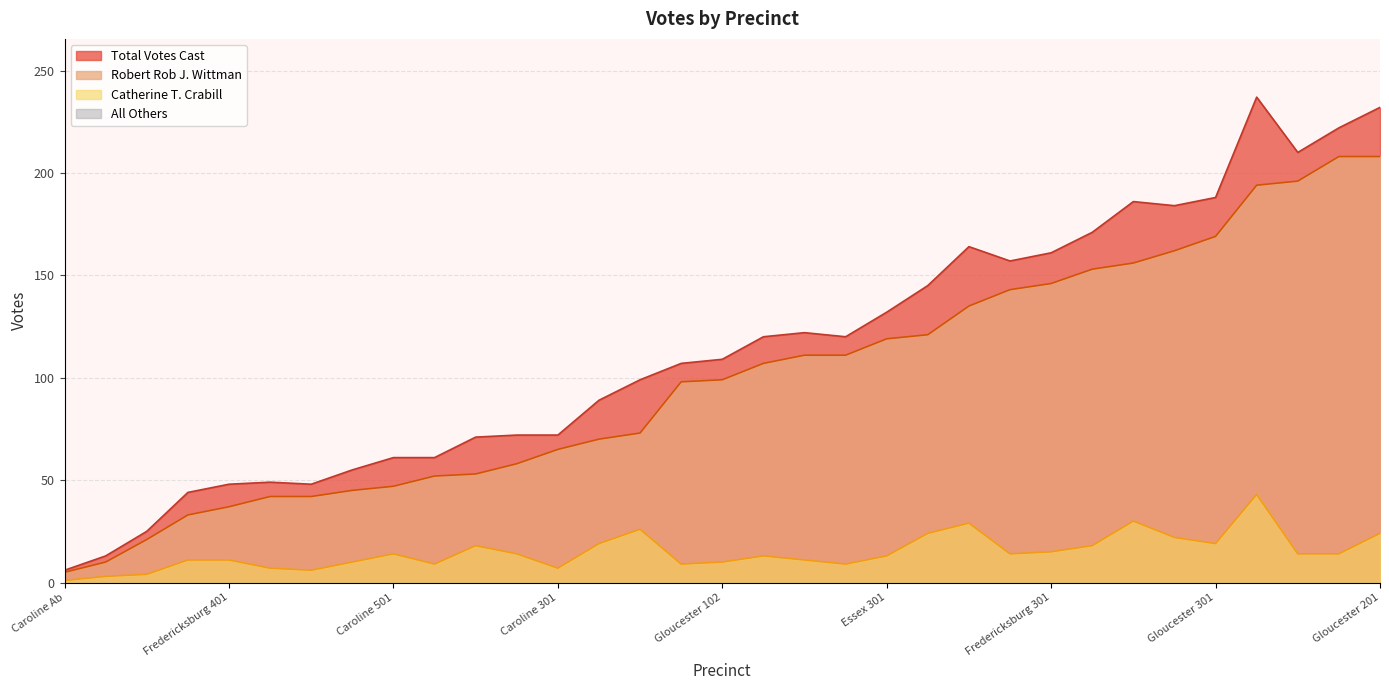

True or false: All Others has more than 2 interior local peaks.

False